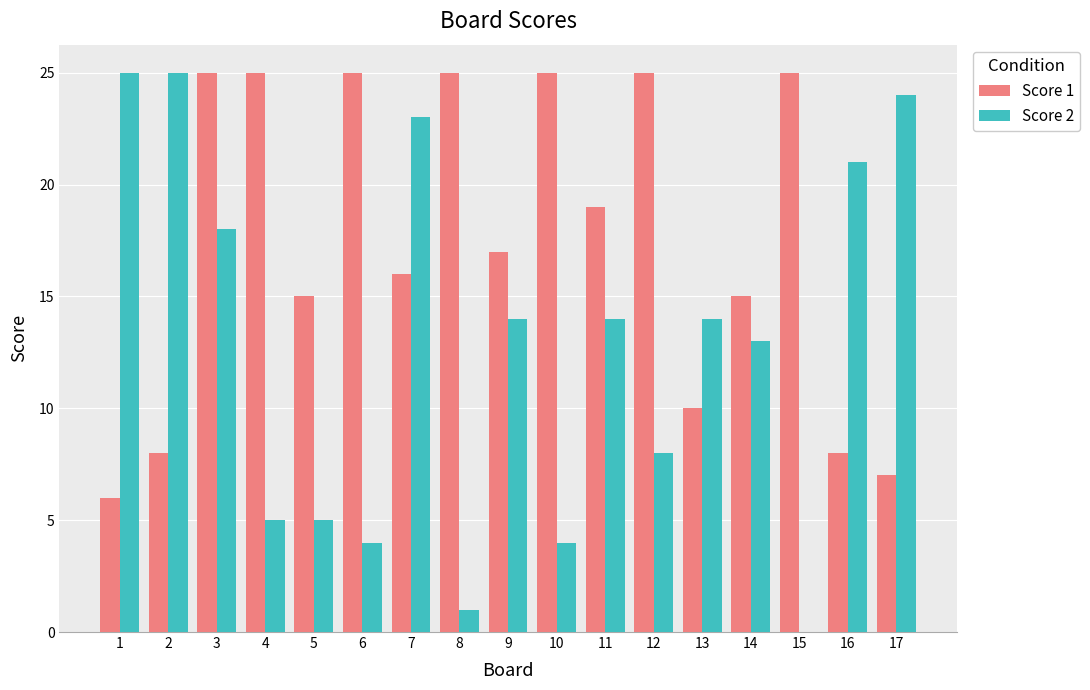

Is the value of Score 1 at 2 greater than the value of Score 2 at 2?

No